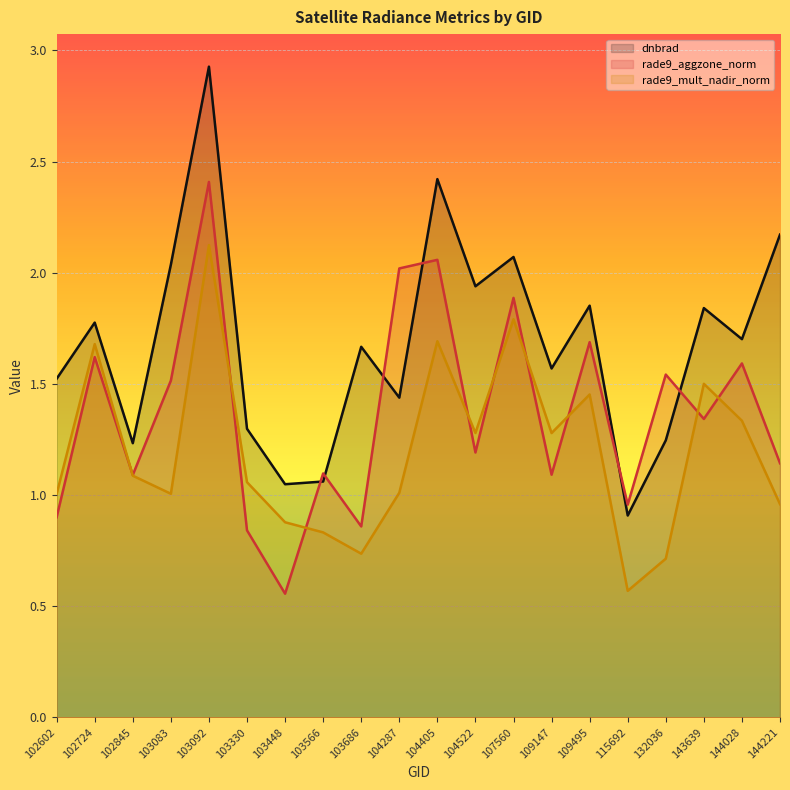

What is the value of the rade9_mult_nadir_norm point at the 5th from the left?

2.1